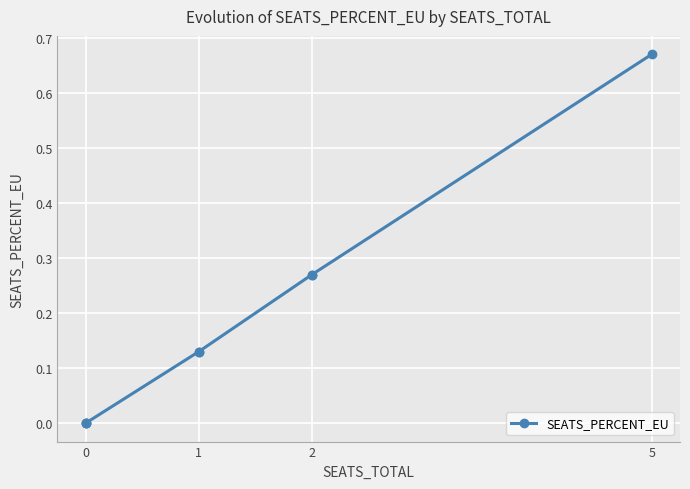

What is the difference between the maximum and minimum values?

0.7